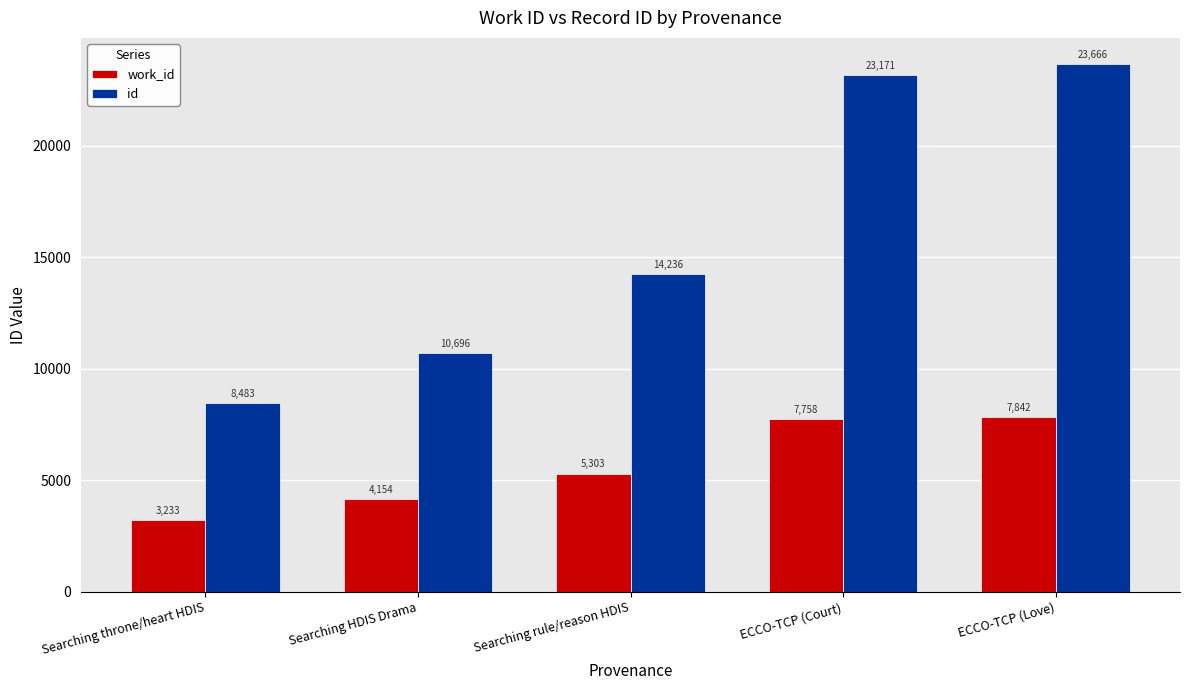

Reading right to left, list all the values displayed in this chart.

work_id: ECCO-TCP (Love)=7842	ECCO-TCP (Court)=7758	Searching rule/reason HDIS=5303	Searching HDIS Drama=4154	Searching throne/heart HDIS=3233
id: ECCO-TCP (Love)=23666	ECCO-TCP (Court)=23171	Searching rule/reason HDIS=14236	Searching HDIS Drama=10696	Searching throne/heart HDIS=8483